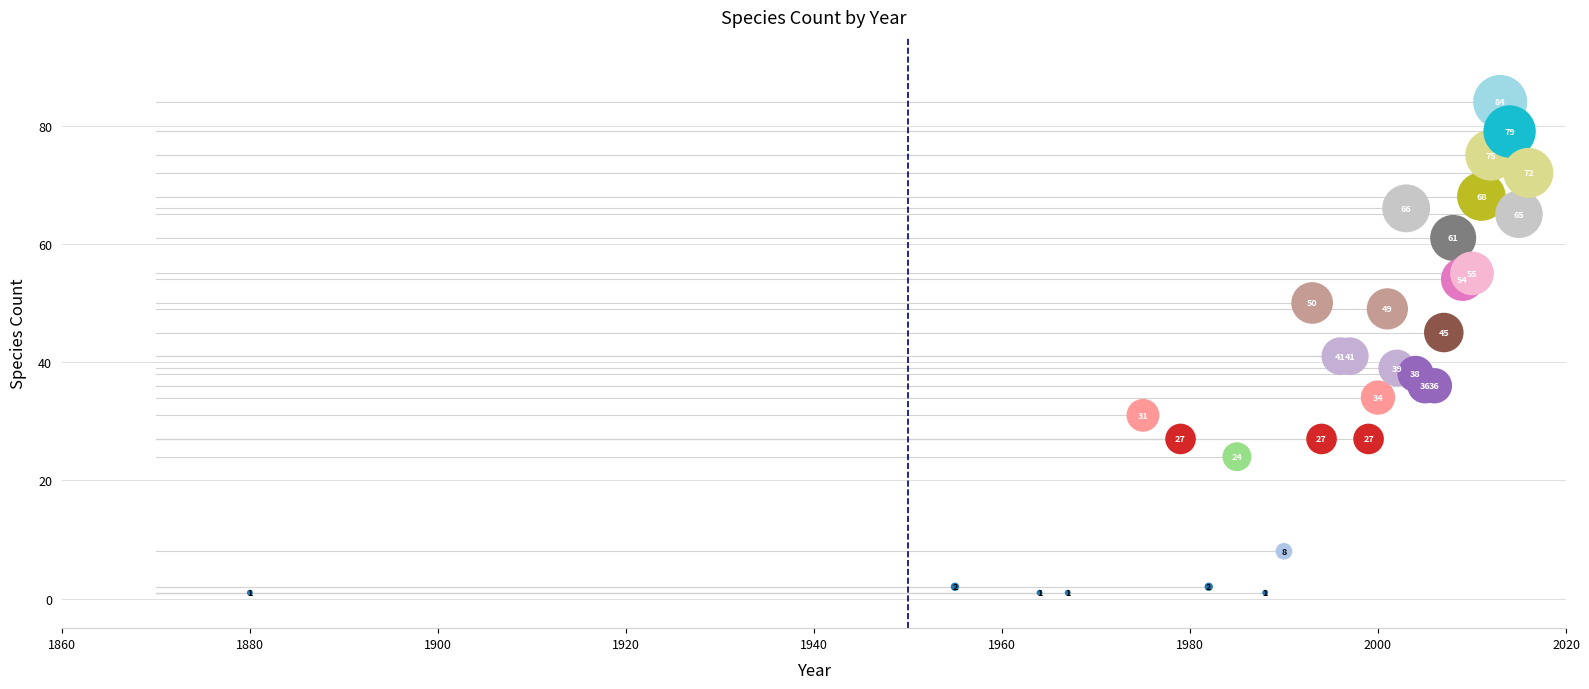

What Y value in the scatter plot is closest to 42?

41